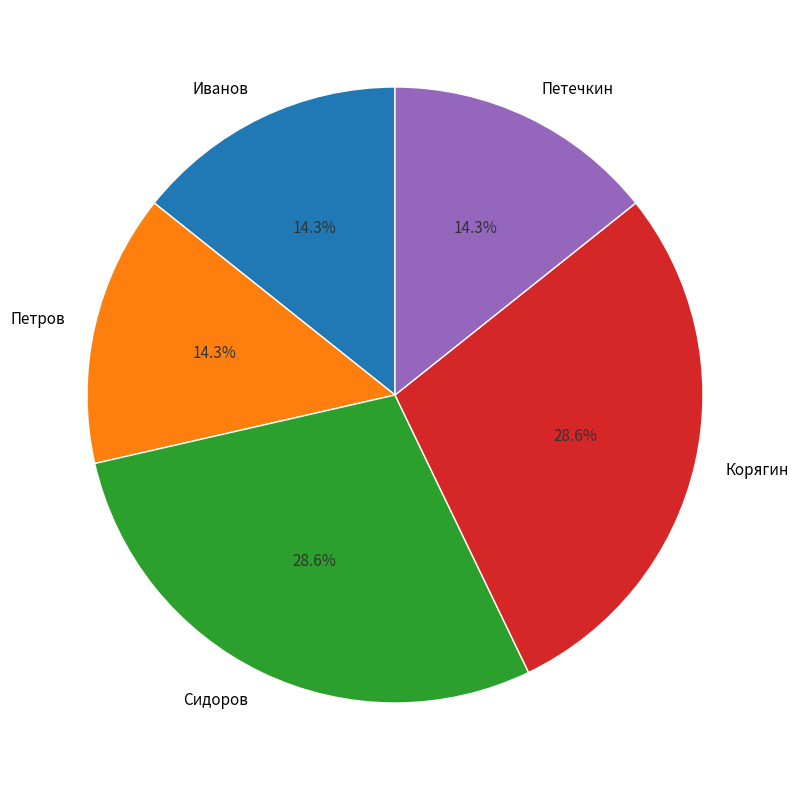

The Корягин slice represents 29% of the pie. True or false?

True